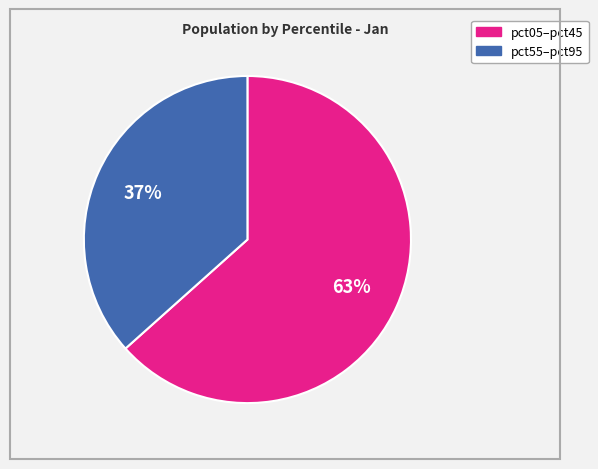

Does any single category account for the majority?

Yes